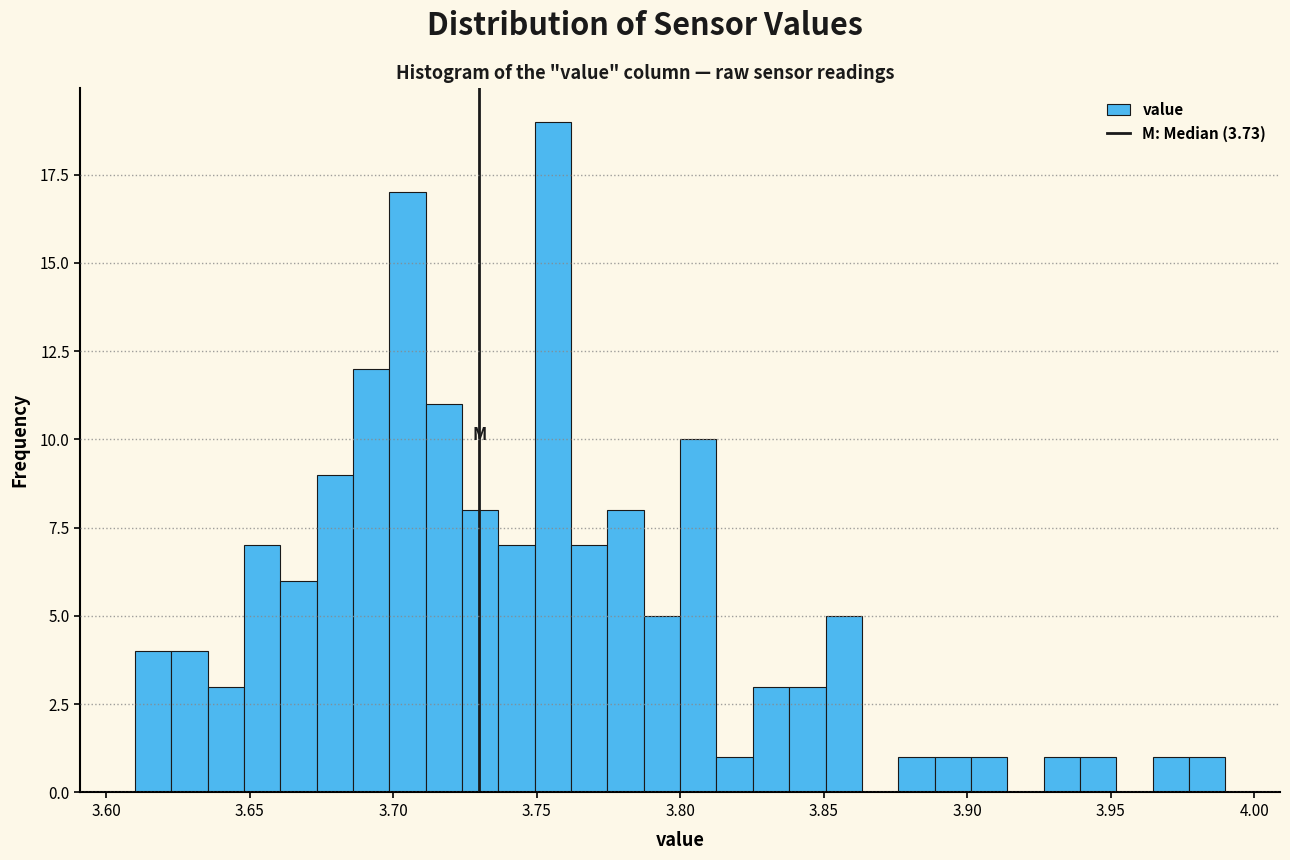

Around what value on the x-axis is the tallest bar? Give the approximate position of its centre, as read against the axis.

3.755